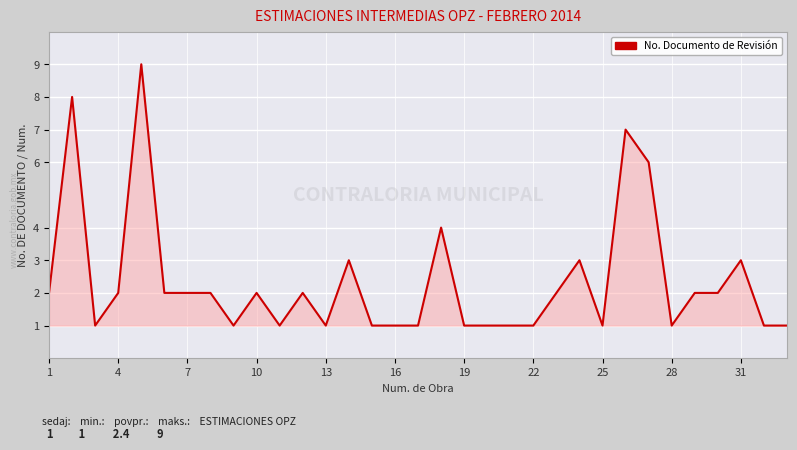

True or false: there are more than 2 points higher than both neighbors.

True